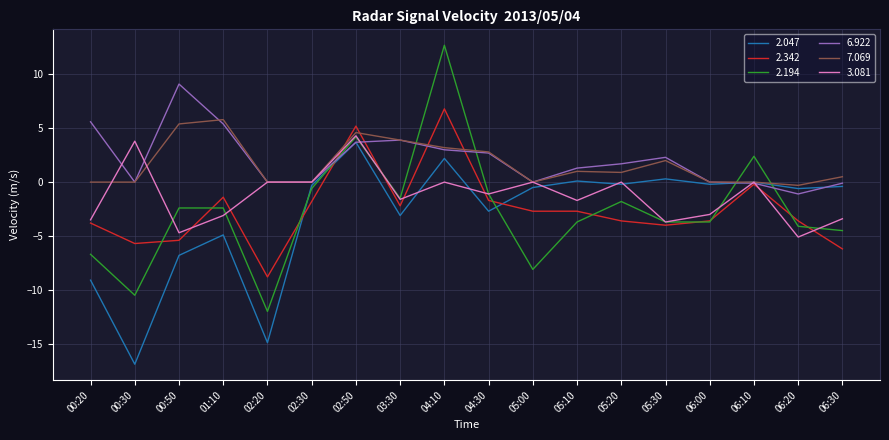

What is the difference between the 2.047 values at 02:50 and 04:30?

6.4